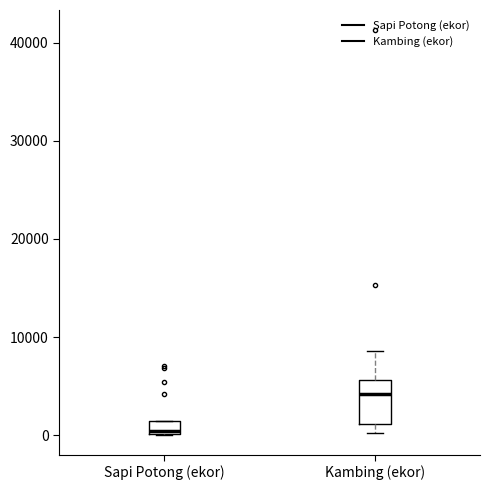

Which box's median line is the highest?

Kambing (ekor)